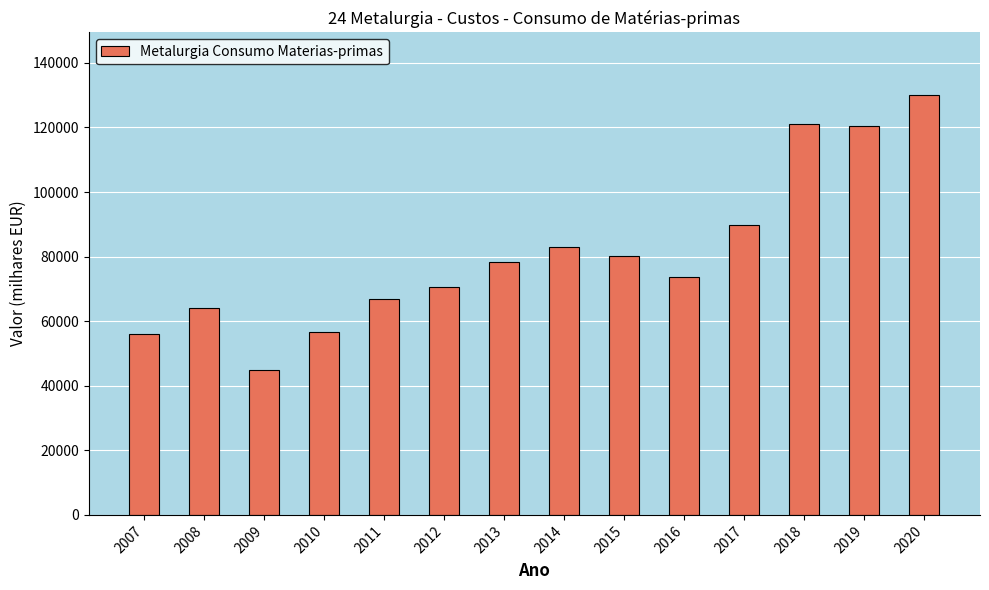

The value at 2019 is 205472.6. True or false?

False